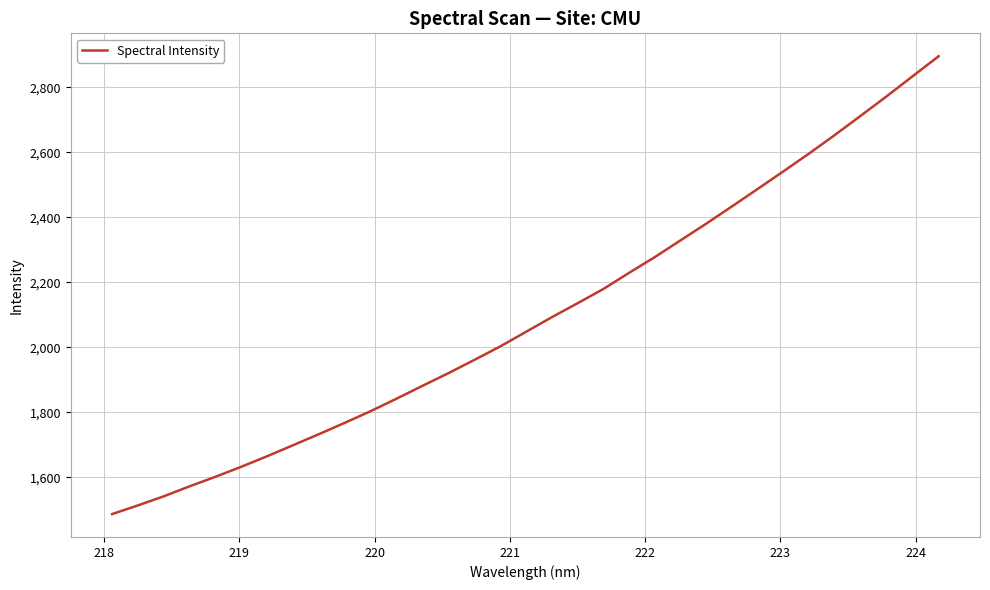

What is the difference between the maximum and minimum values?

1409.1